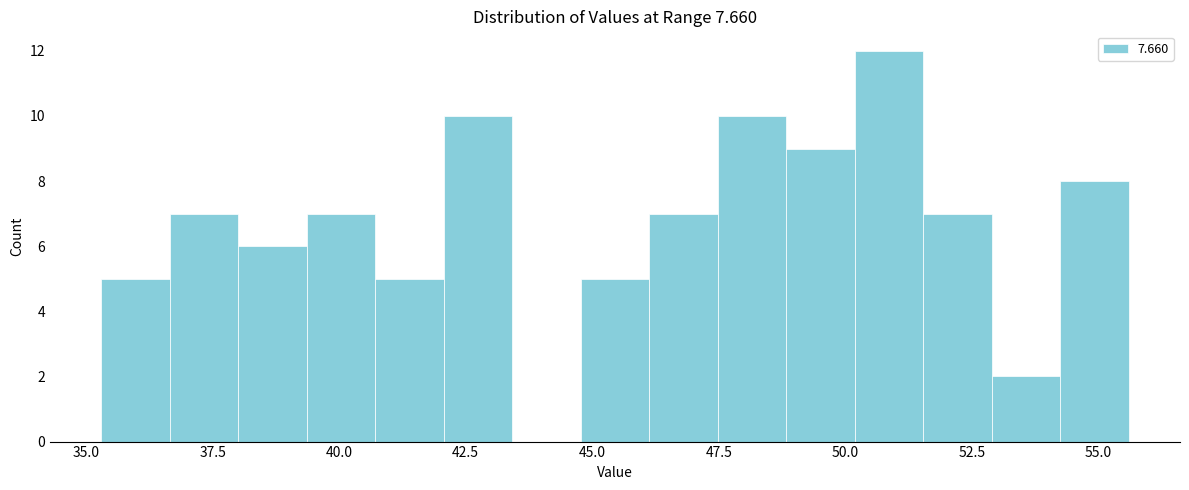

Around what value on the x-axis is the tallest bar? Give the approximate position of its centre, as read against the axis.

51.0